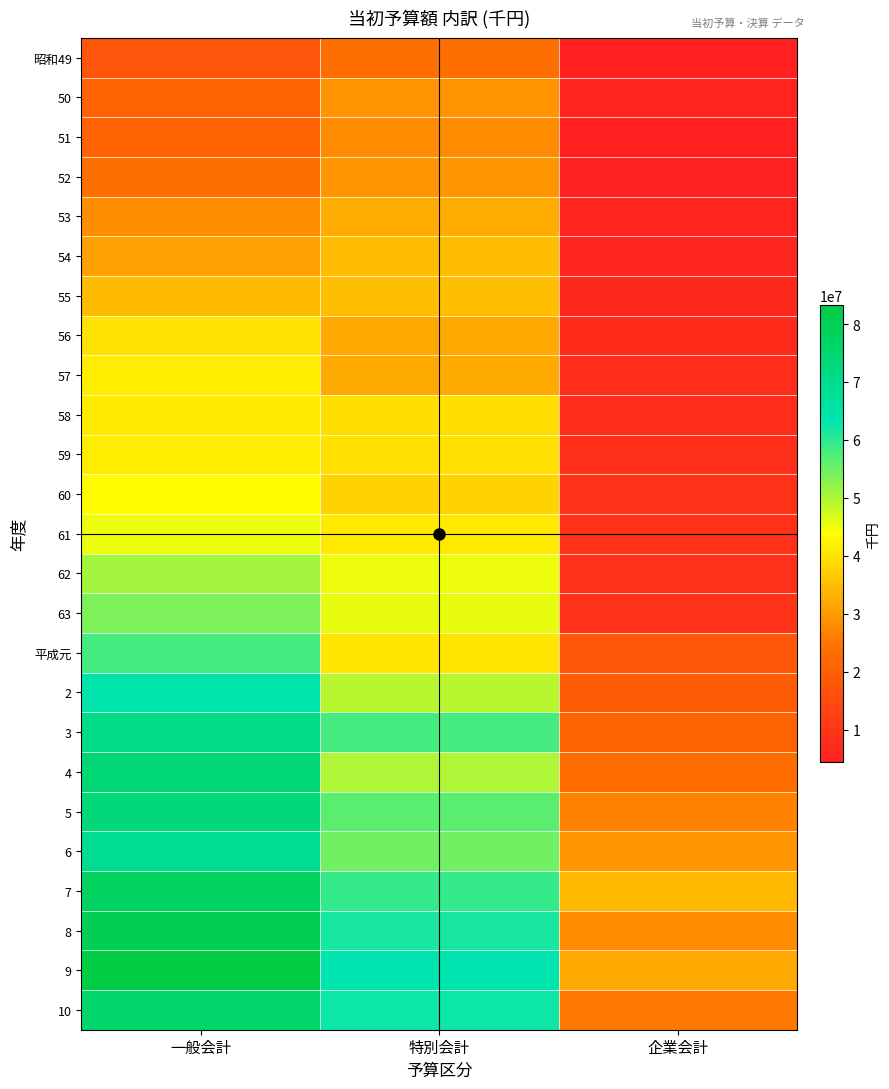

Reading left to right, transcribe all the data shown in this chart.

昭和49: 一般会計=17655486	特別会計=23696041	企業会計=4604836
50: 一般会計=21260300	特別会計=29083860	企業会計=5588000
51: 一般会計=21097700	特別会計=27950576	企業会計=4576696
52: 一般会計=23665000	特別会計=29219189	企業会計=4337291
53: 一般会計=28088000	特別会計=32465087	企業会計=5527787
54: 一般会計=30968000	特別会計=34625213	企業会計=6023299
55: 一般会計=34487000	特別会計=35036964	企業会計=6467578
56: 一般会計=40088000	特別会計=31918422	企業会計=7356875
57: 一般会計=41538000	特別会計=32166739	企業会計=7810490
58: 一般会計=41132000	特別会計=39366151	企業会計=7597719
59: 一般会計=41430000	特別会計=39616581	企業会計=8123603
60: 一般会計=43520000	特別会計=37817864	企業会計=8901119
61: 一般会計=45260000	特別会計=40803529	企業会計=8837271
62: 一般会計=50840000	特別会計=45092790	企業会計=8759631
63: 一般会計=53900000	特別会計=45568670	企業会計=9239300
平成元: 一般会計=58271000	特別会計=40399275	企業会計=18097400
2: 一般会計=64005000	特別会計=49254607	企業会計=19300000
3: 一般会計=70739100	特別会計=58107344	企業会計=21177900
4: 一般会計=74353000	特別会計=50097071	企業会計=23459500
5: 一般会計=73347000	特別会計=56531052	企業会計=26460700
6: 一般会計=69115000	特別会計=54850501	企業会計=29334200
7: 一般会計=78265000	特別会計=59410282	企業会計=34342200
8: 一般会計=80430000	特別会計=61575098	企業会計=27941800
9: 一般会計=83250000	特別会計=63638256	企業会計=32013200
10: 一般会計=75872000	特別会計=62533600	企業会計=25408600